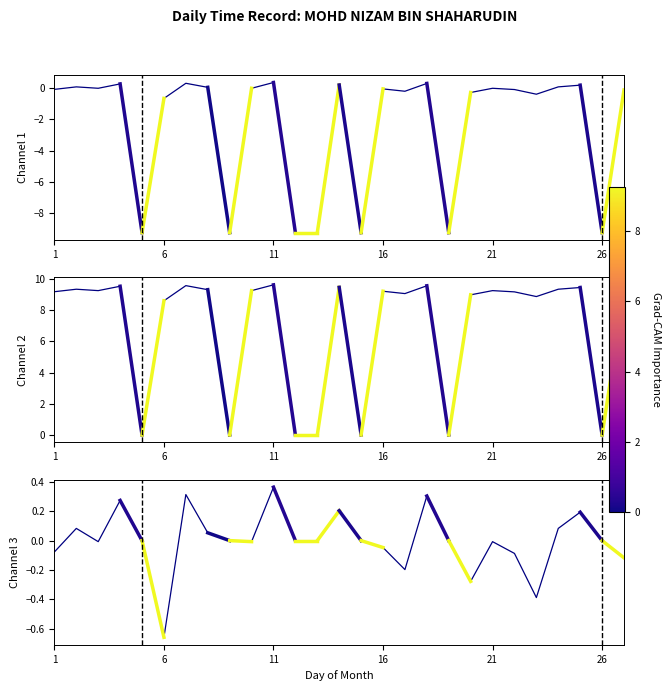

What is the spread (max minus min) of values at 1?

9.3